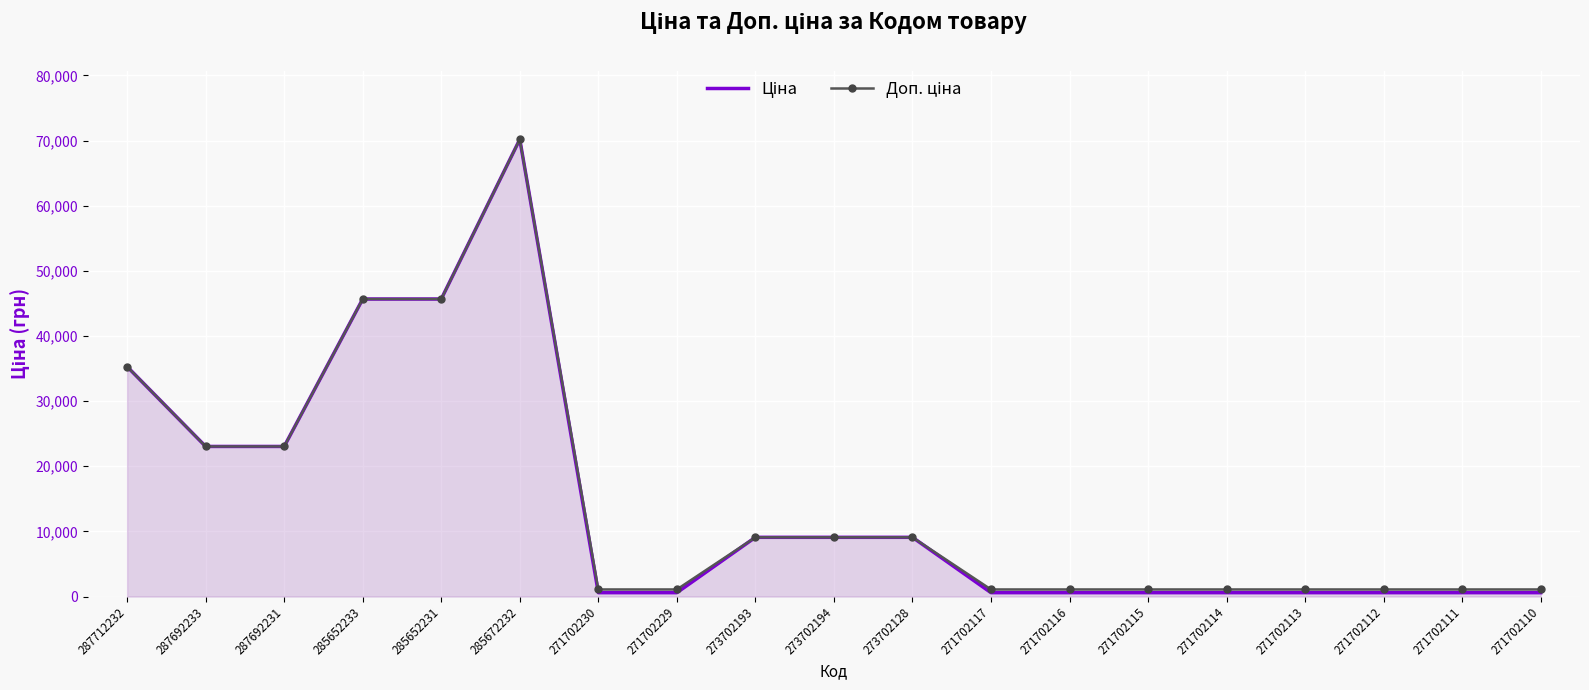

True or false: Ціна has a value of 6289.4 at 273702193.

False